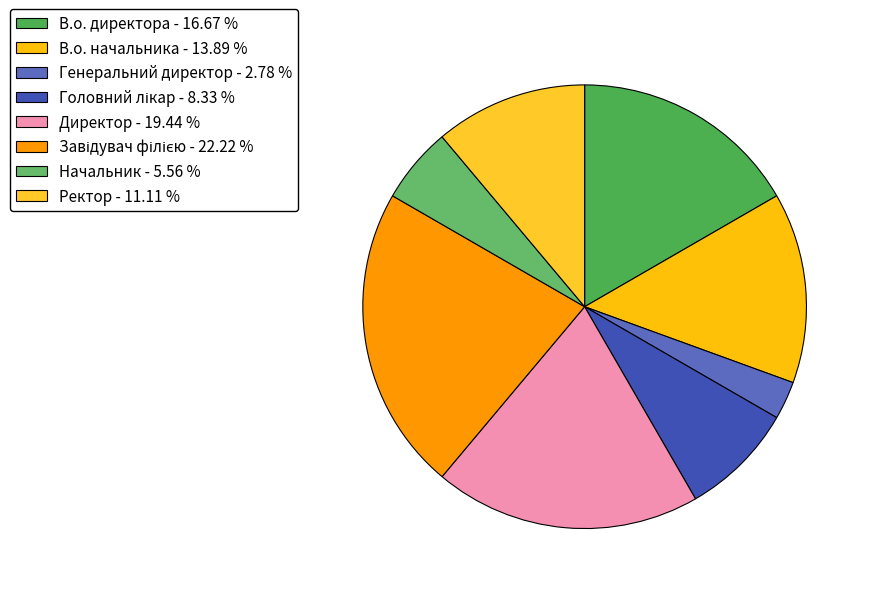

Approximately how many times larger is the value at Головний лікар compared to Генеральний директор?

3.0